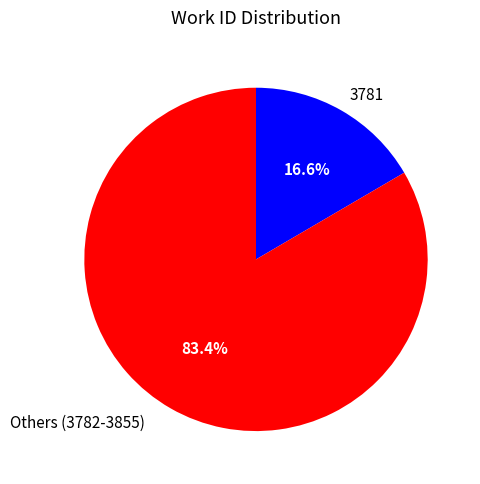

Rank the categories by value from lowest to highest.

3781, Others (3782-3855)